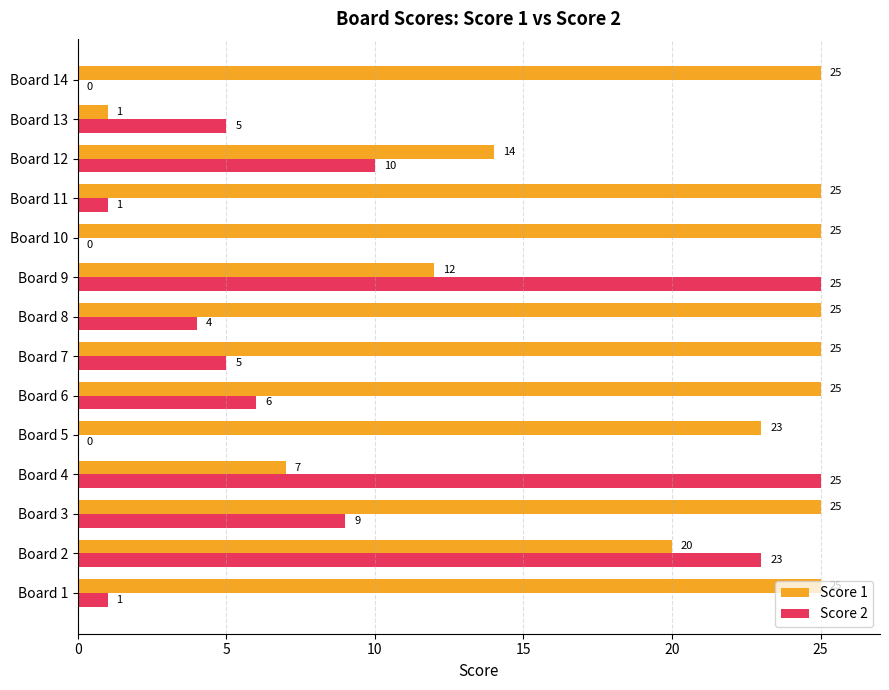

What is the sum of all Score 2 values?

114